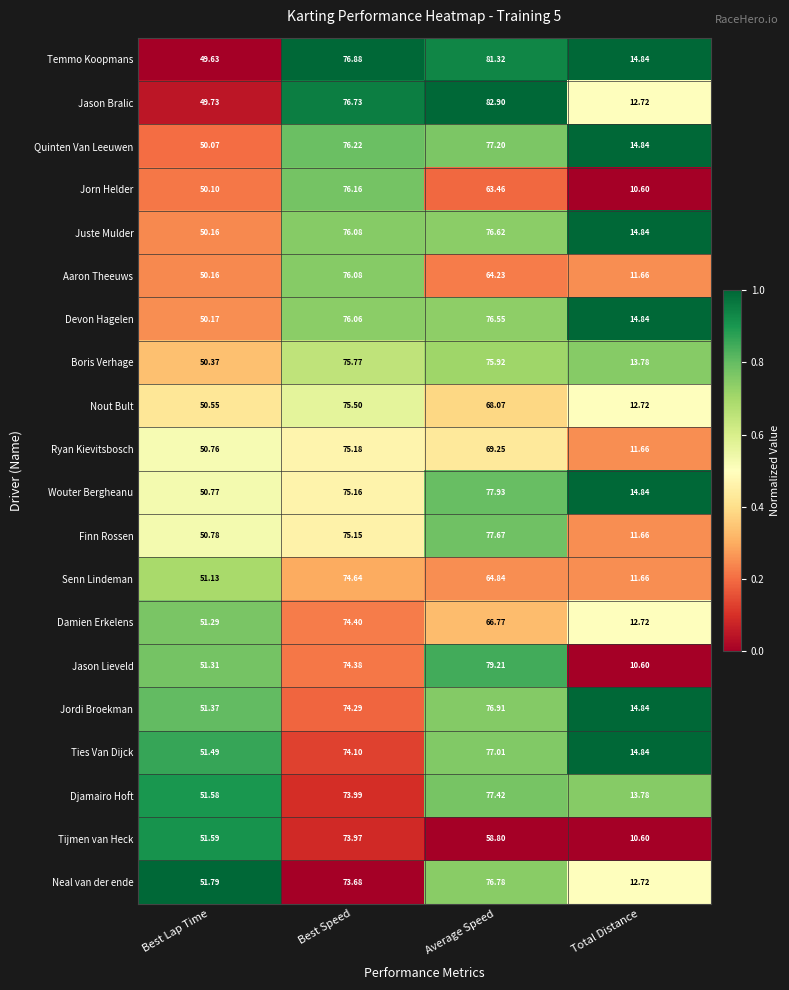

At which category is the sum across all series the highest?

Best Speed